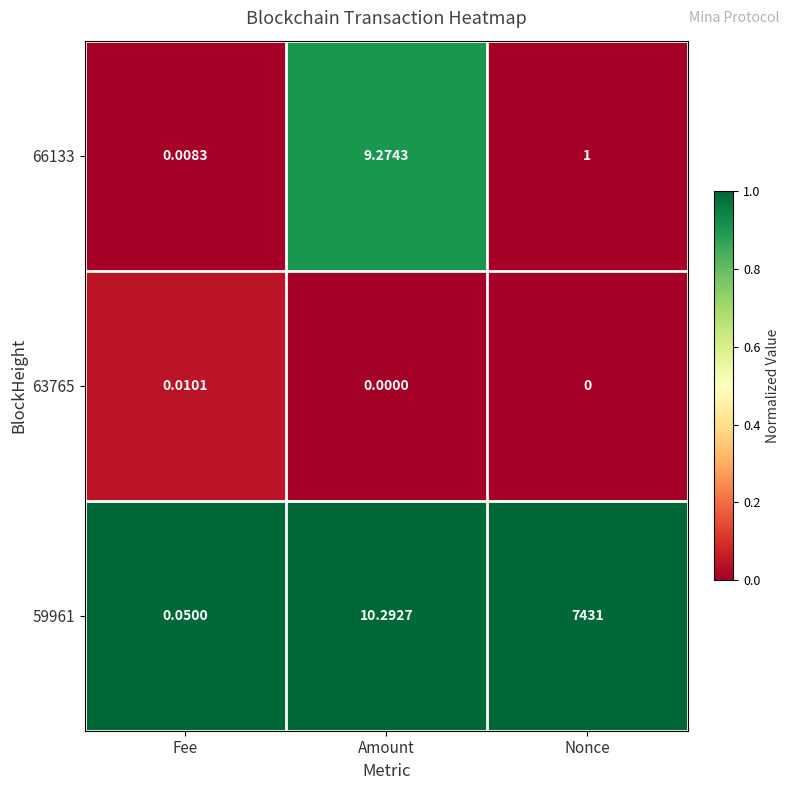

At which category is the sum across all series the highest?

Nonce